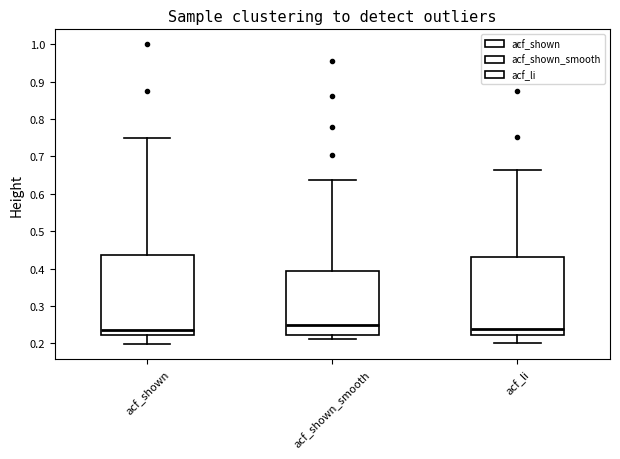

Reading left to right, transcribe this box plot: for each box, give where its median line is, the range the box spans, and where its two whiskers end, as read against the y-axis. The values are not printed on the chart, so give them approximately, as read against the axis.

acf_shown: median 0.24, box 0.22 to 0.44, whiskers 0.20 to 0.75
acf_shown_smooth: median 0.25, box 0.22 to 0.39, whiskers 0.21 to 0.64
acf_li: median 0.24, box 0.22 to 0.43, whiskers 0.20 to 0.66